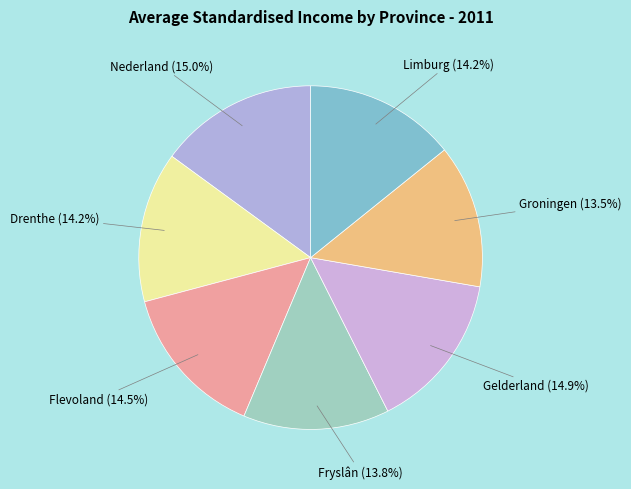

How many segments does this pie chart have?

7